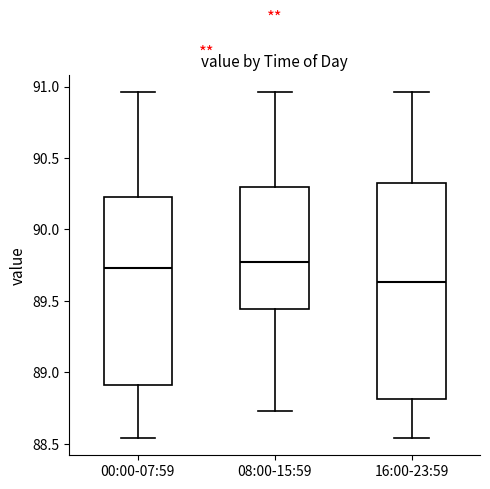

Which box is the tallest, from its lower edge to its upper edge?

16:00-23:59